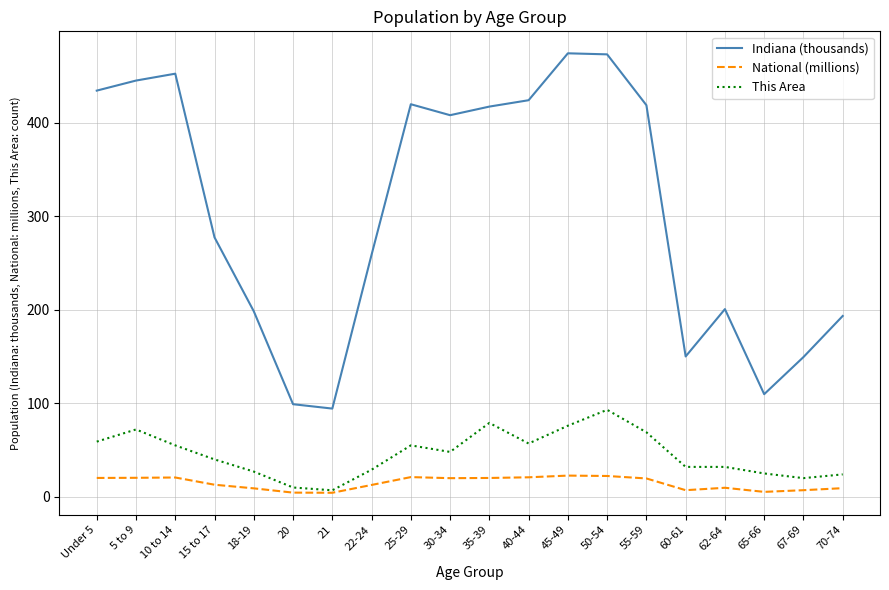

Is it true that This Area equals 76.0 at 45-49?

True